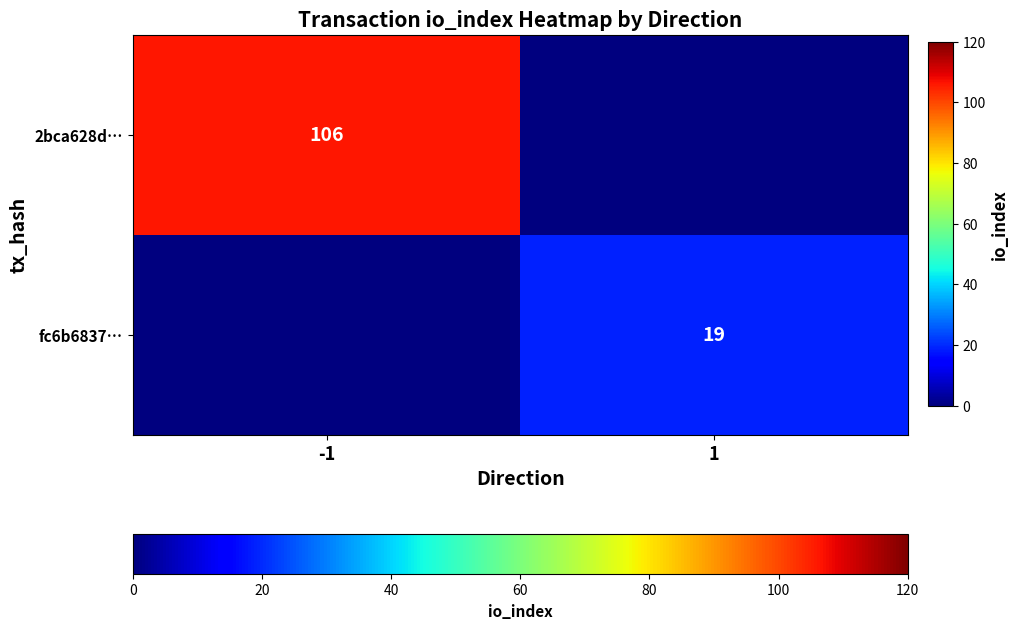

Is it true that 2bca628d… equals 189 at -1?

False